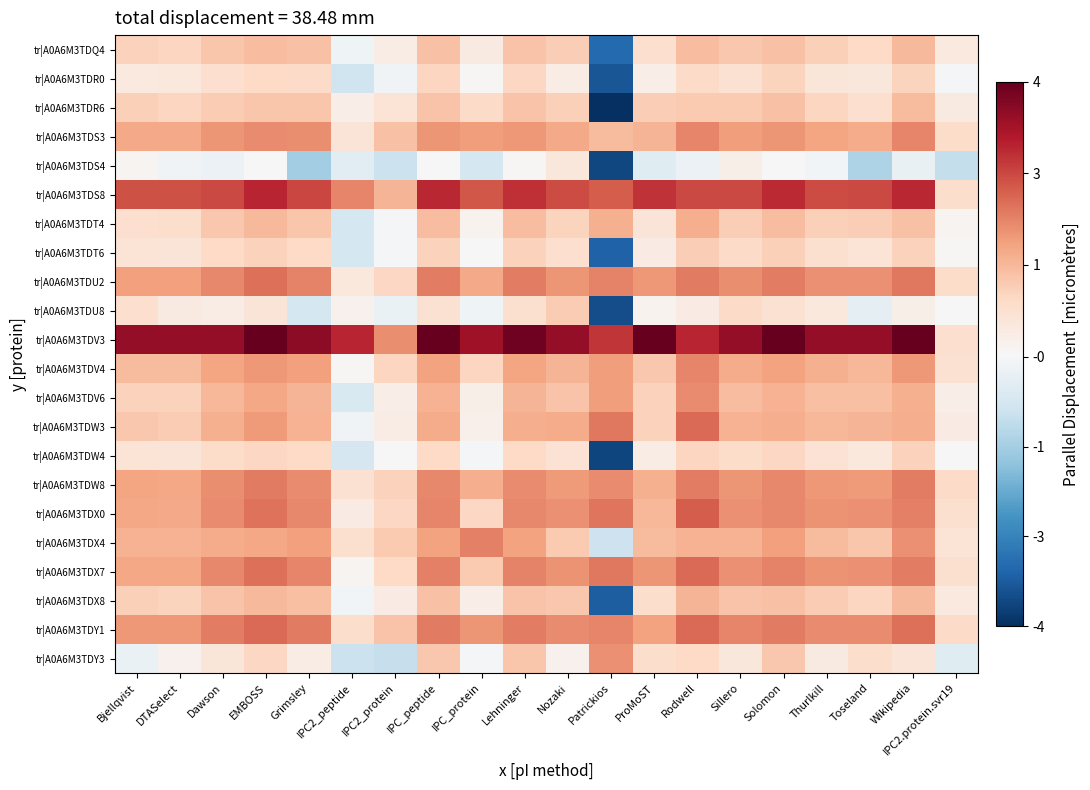

Which series has the largest range (max minus min)?

tr|A0A6M3TDR6